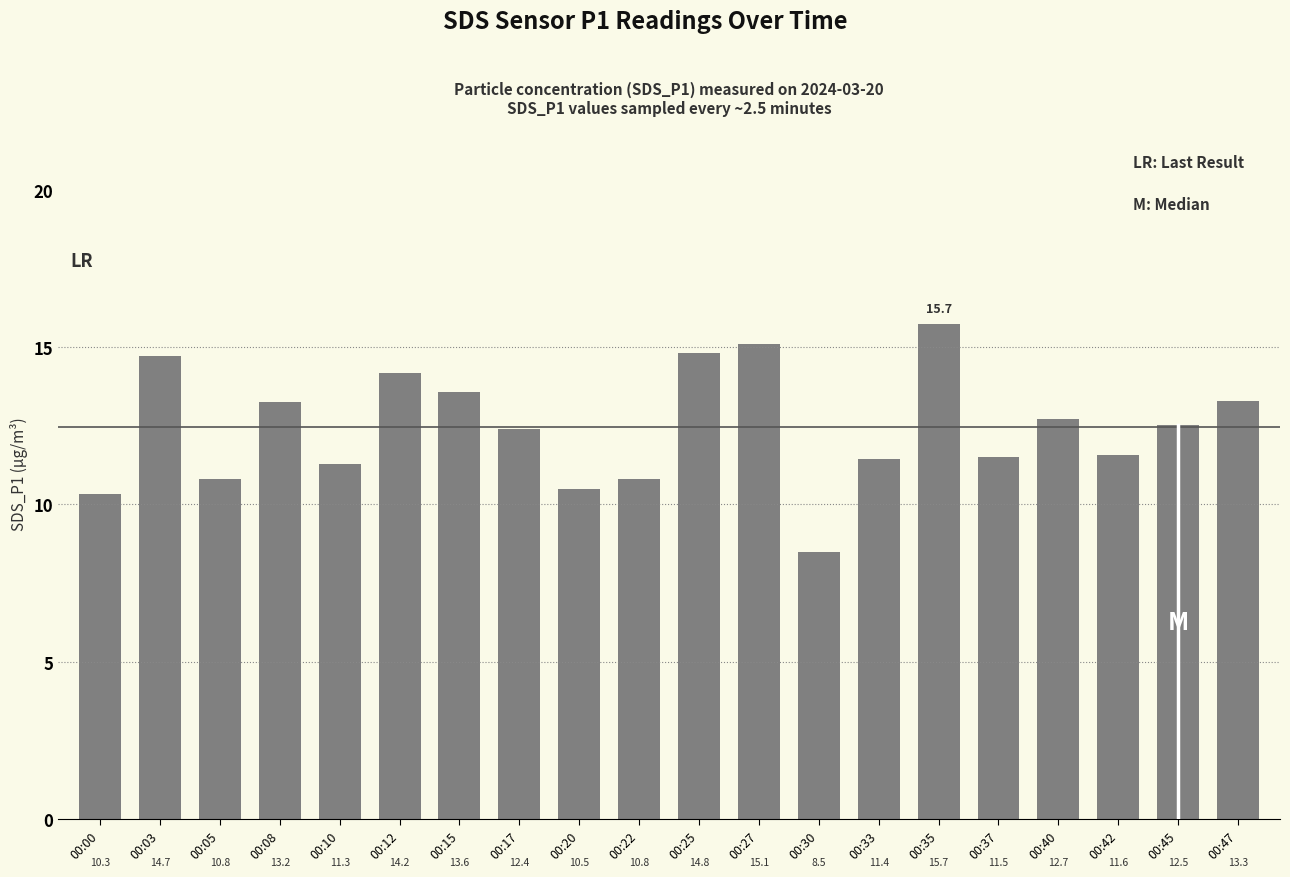

Is it true that the value at 00:37 is 5.2?

False